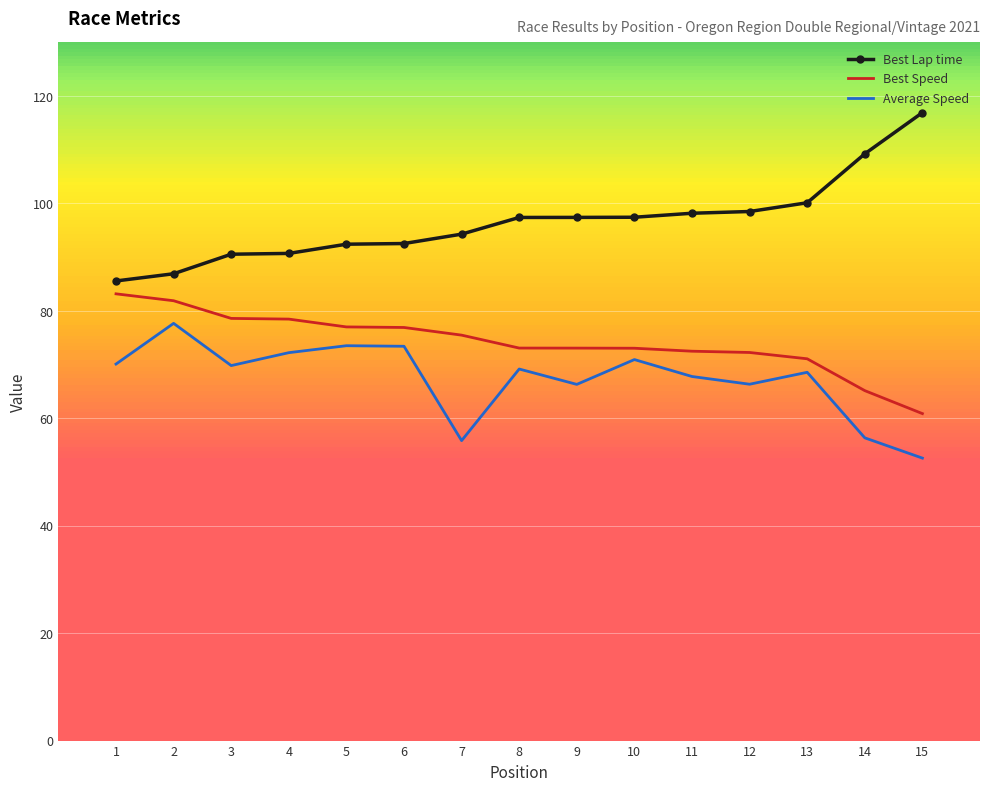

Rank the series at 7 from highest to lowest value.

Best Lap time, Best Speed, Average Speed